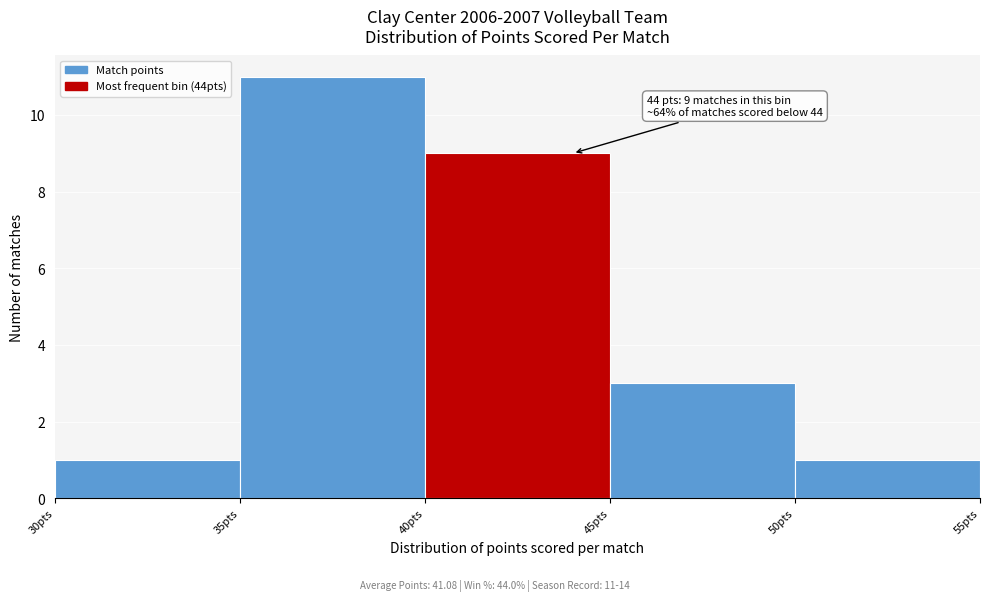

Which range on the x-axis has the tallest bar?

35 to 40